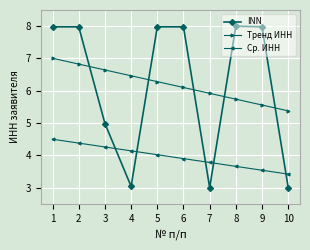

How many data points in Ср. ИНН are less than 4?

5